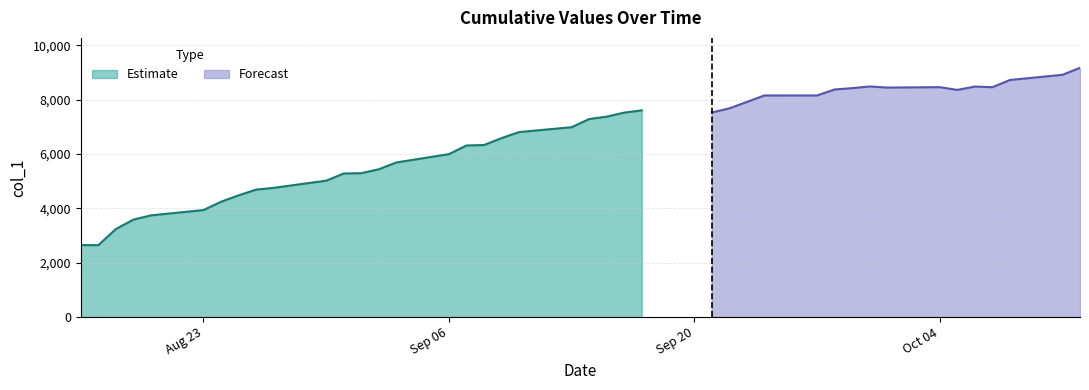

Is it true that the value at 20211006 is 8486?

True